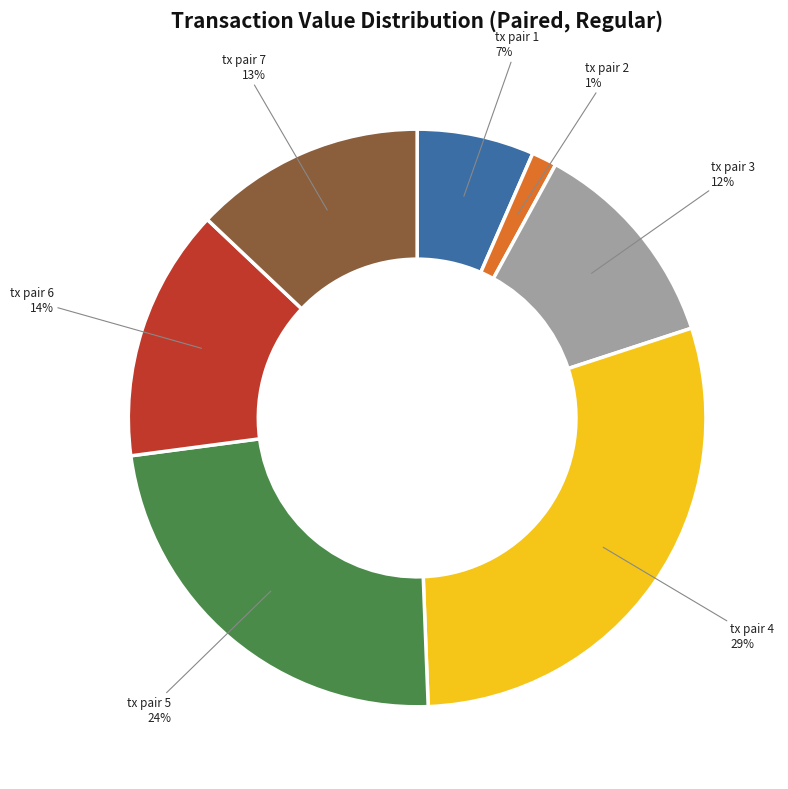

To the nearest percent, what is the average slice percentage?

14%